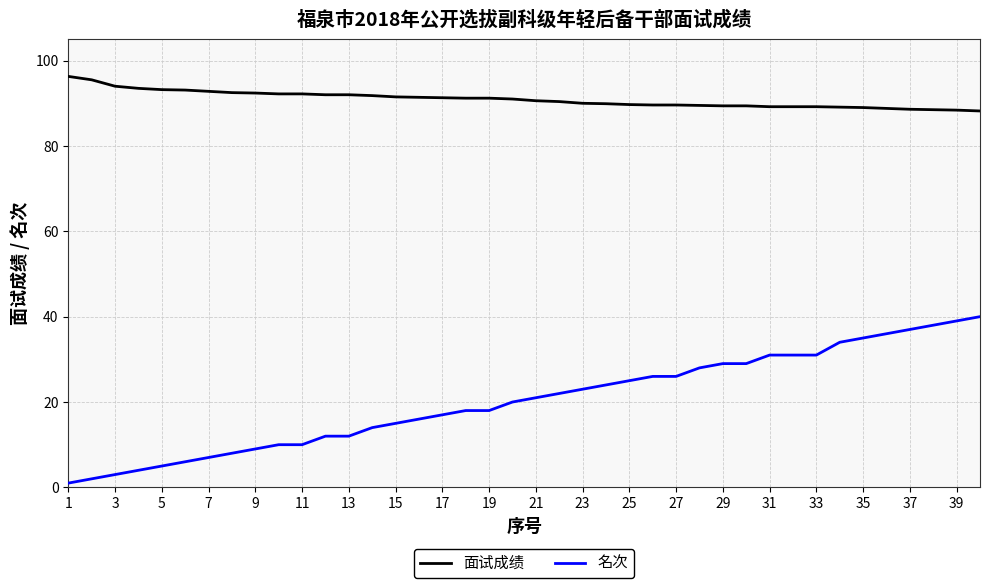

Which series has the largest total across all categories?

面试成绩